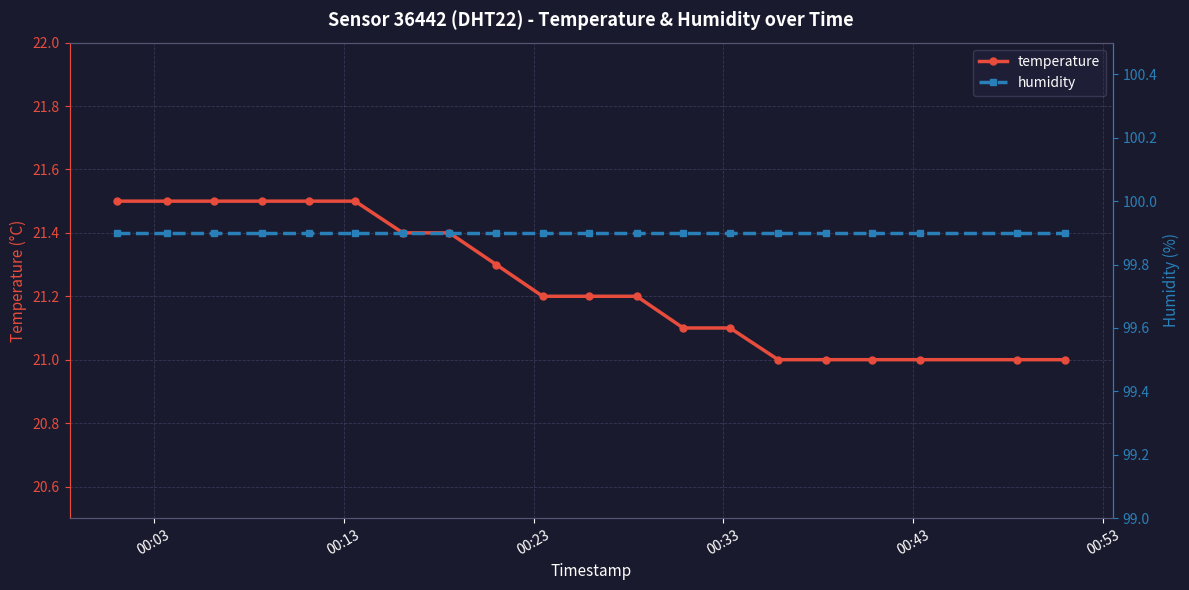

What is the highest value of the temperature series?

21.5